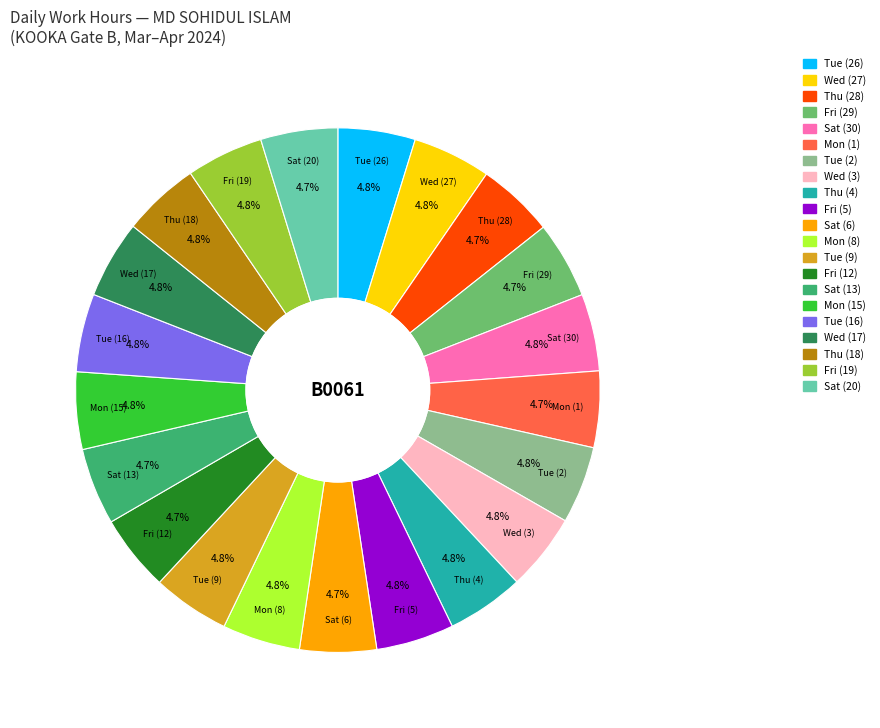

Approximately how many times larger is the value at Mon (15) compared to Tue (26)?

1.0